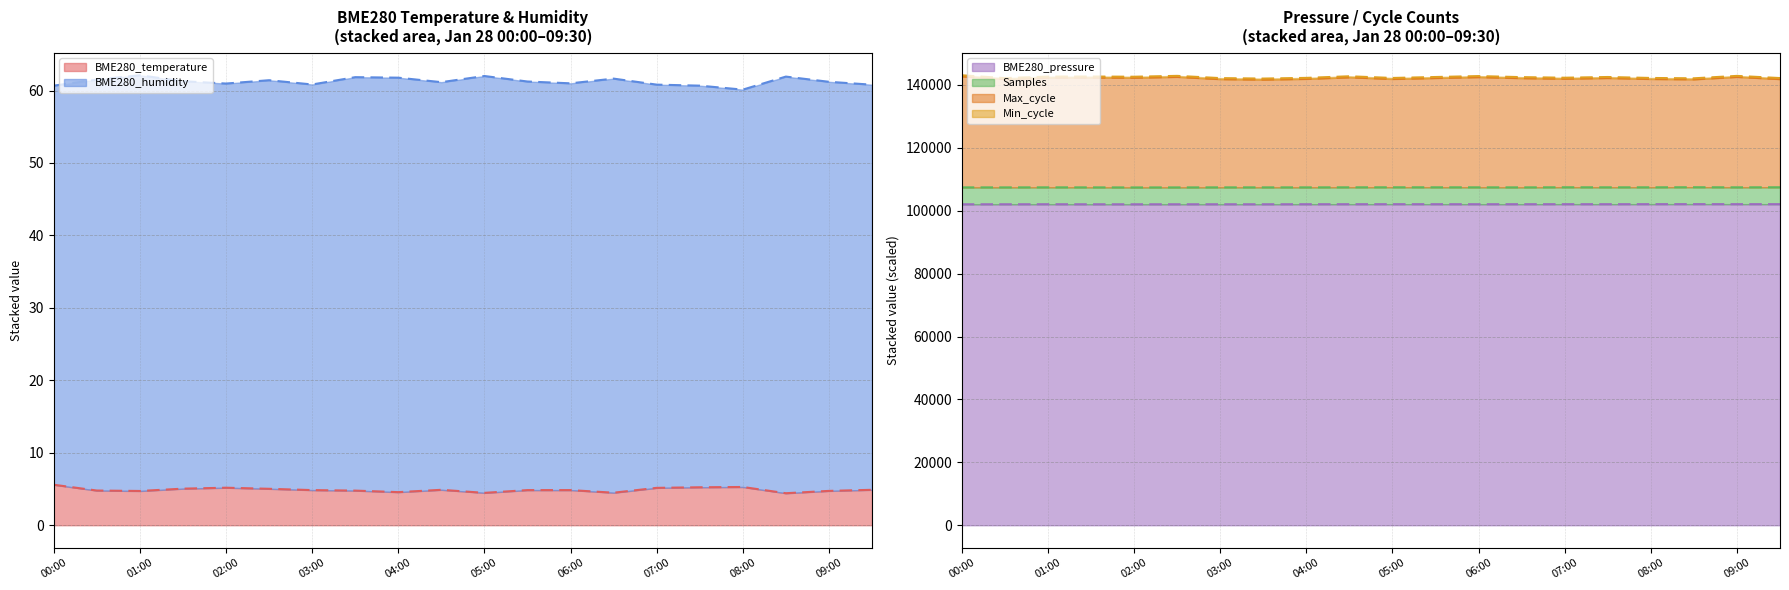

Is it true that BME280_pressure equals 102072.6 at 06:00?

True